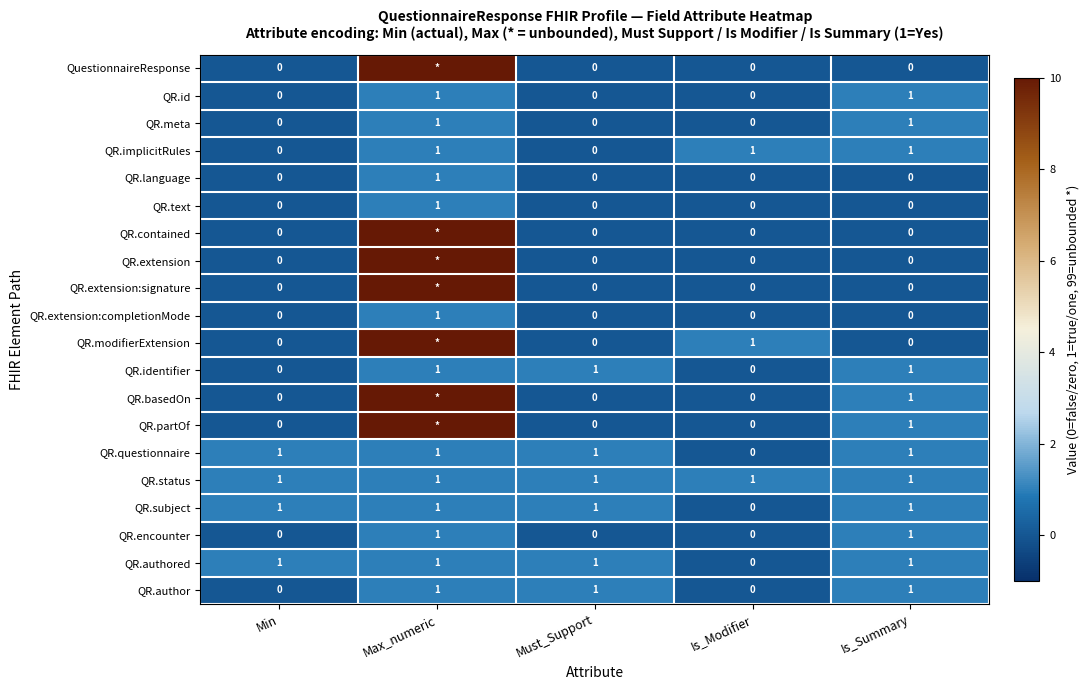

Between Min and Is_Modifier, which is larger?

Min